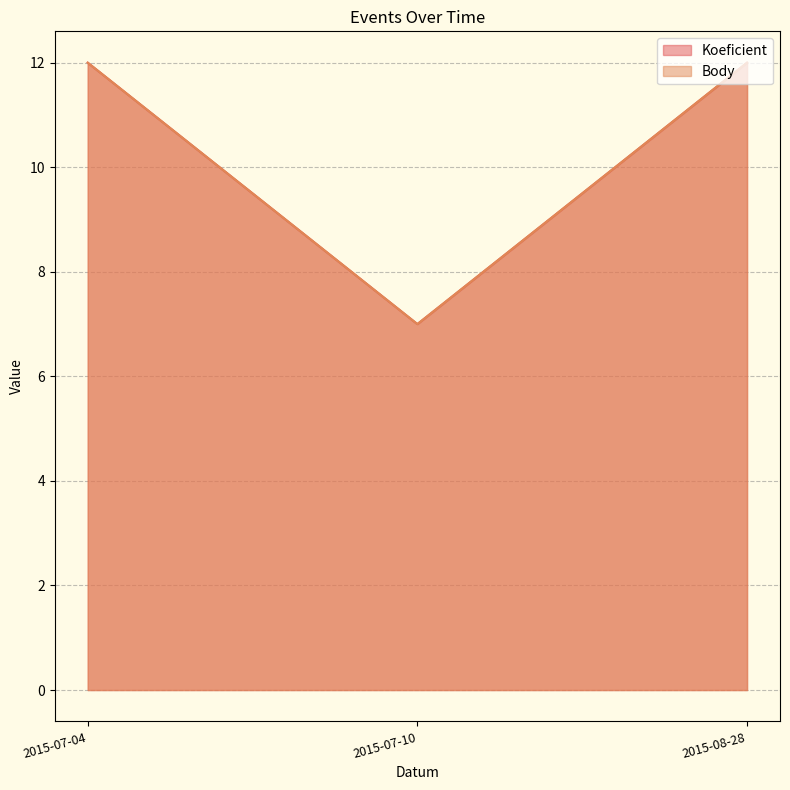

Reading right to left, list all the values displayed in this chart.

Koeficient: 12	7	12
Body: 12	7	12